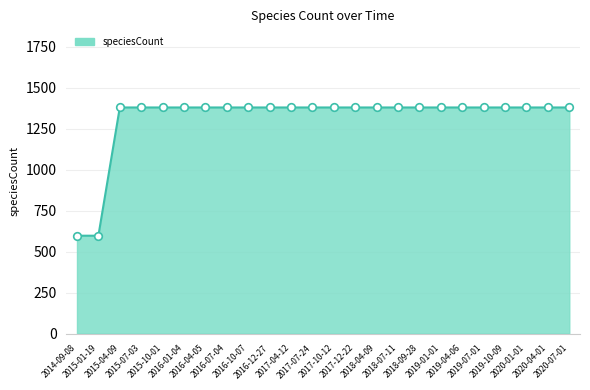

What is the ratio of the value at 2015-01-19 to the value at 2015-10-01?

0.4